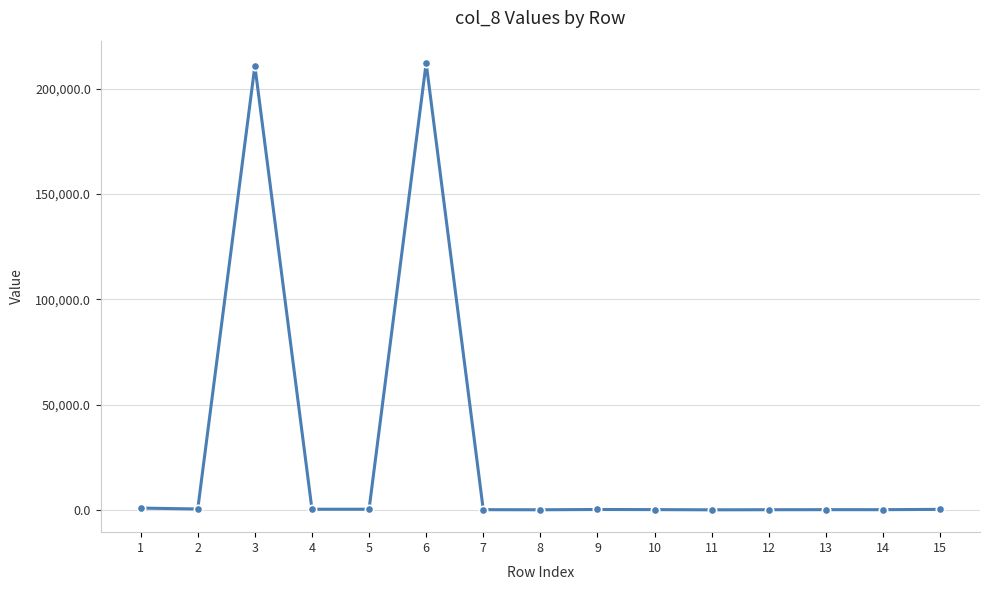

What is the change in value from 7 to 15?

+148.6